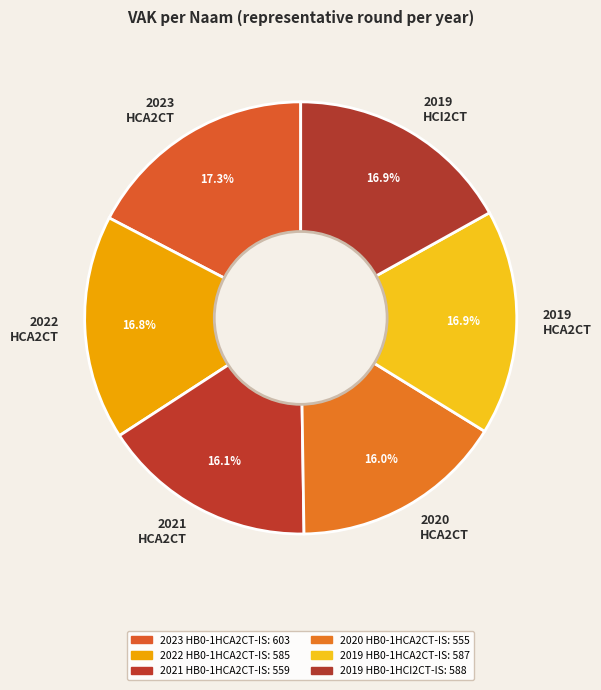

Is there any slice that represents more than half of the pie?

No